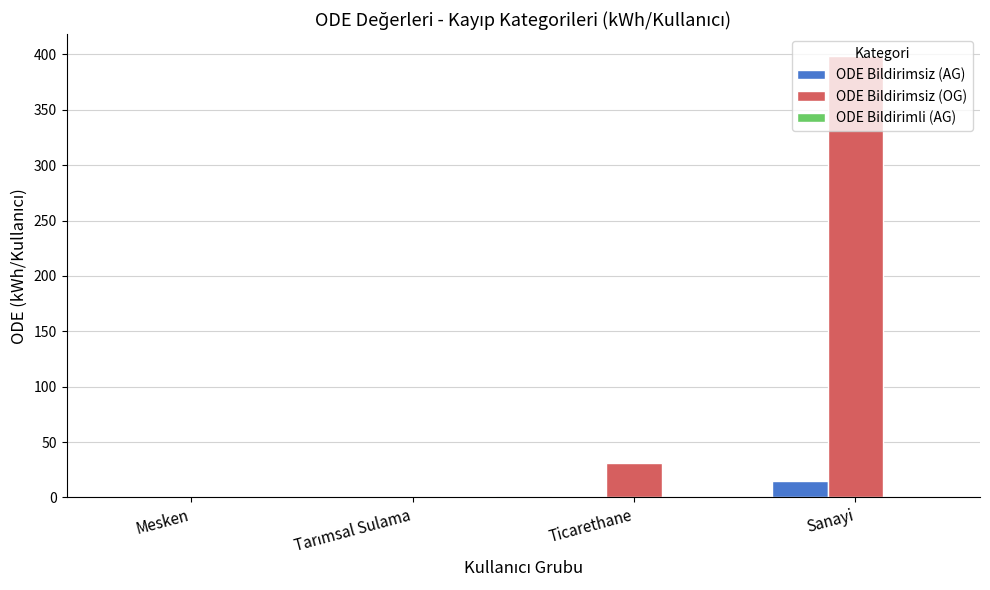

What is the average value of the ODE Bildirimsiz (AG) series?

4.2